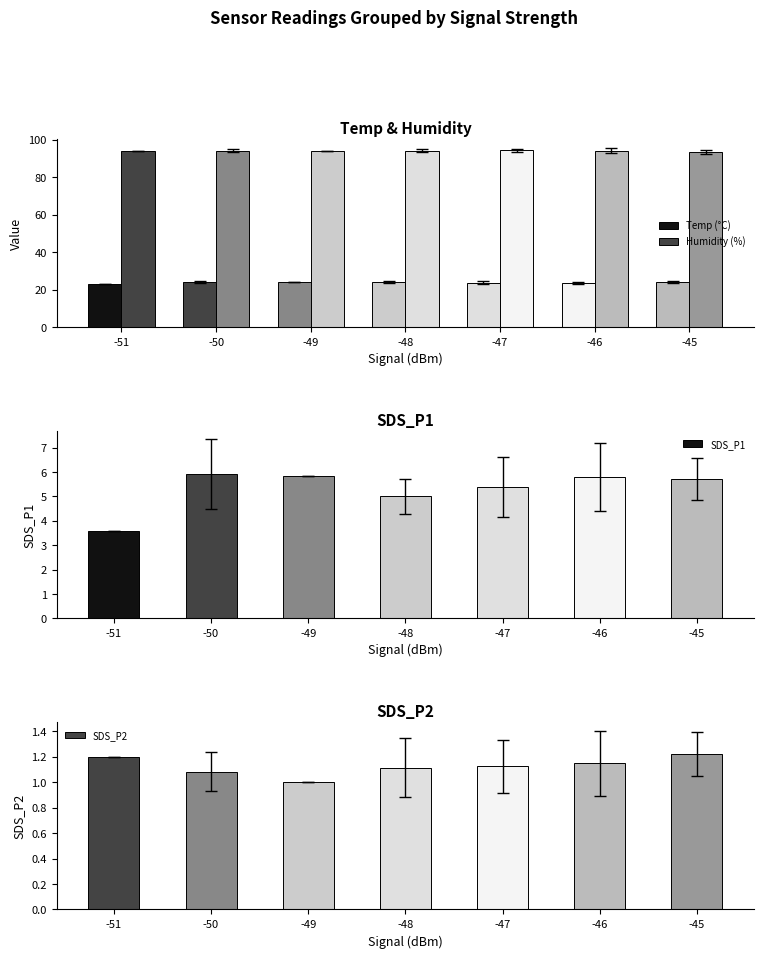

Which series has the largest range (max minus min)?

SDS_P1